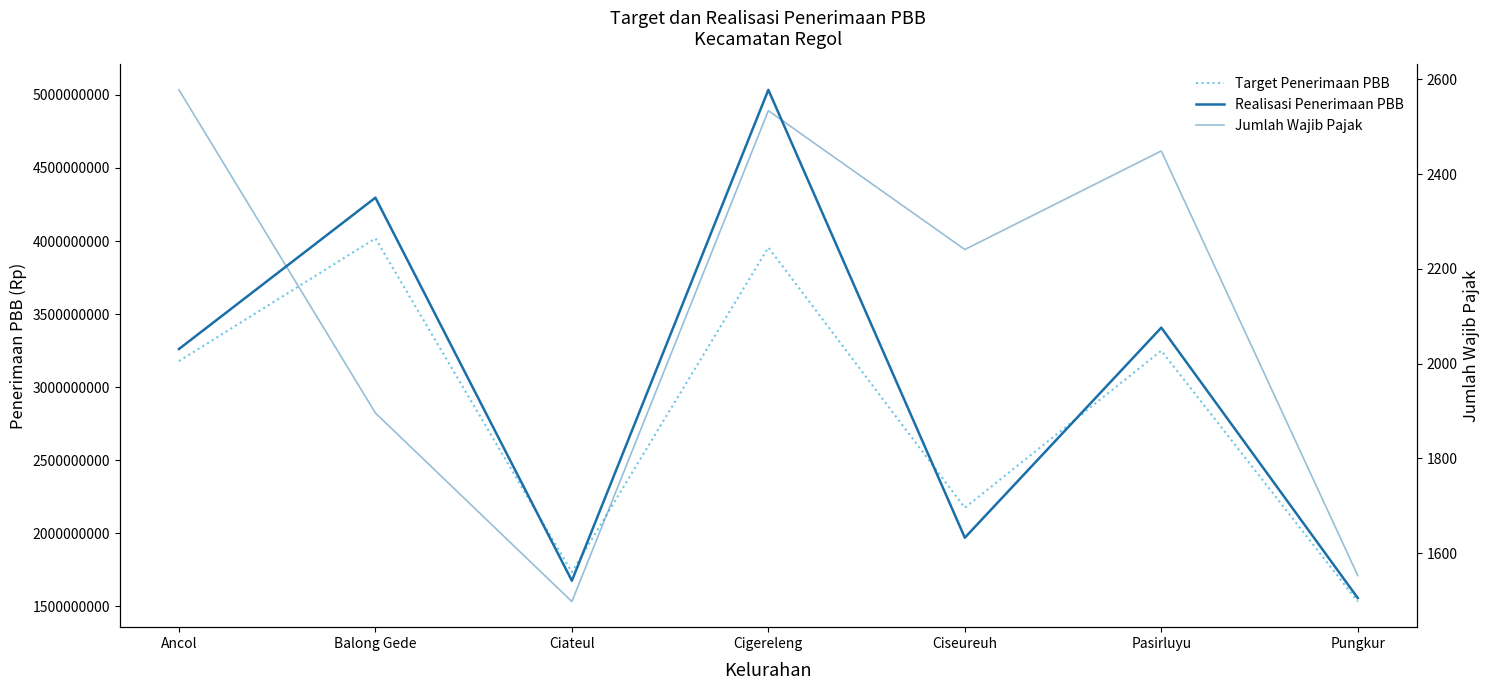

How many data points does each series have?

7